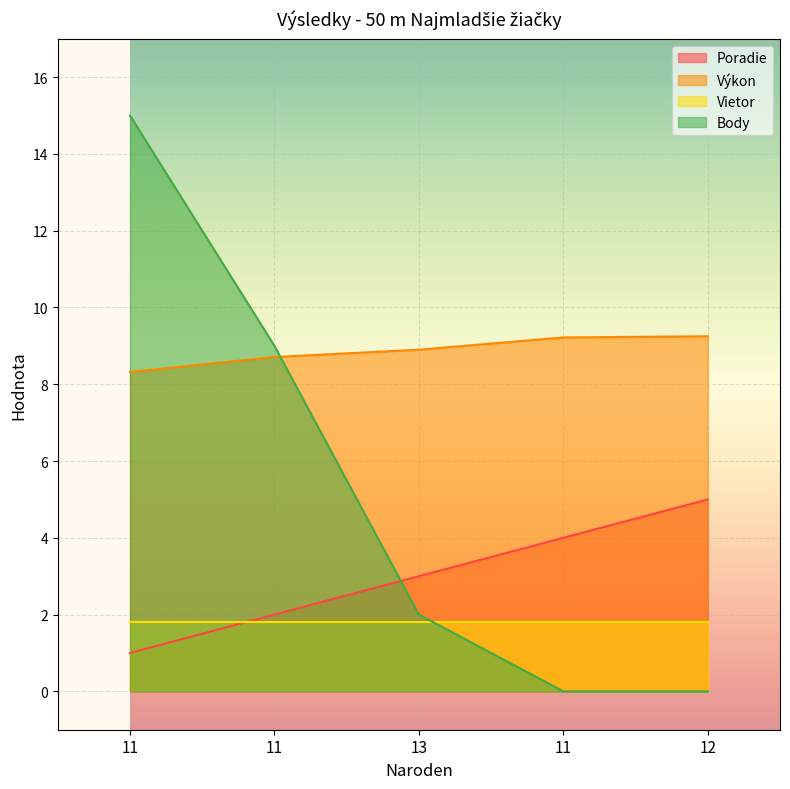

What is the value of the Výkon point at the 1st from the left?

8.3